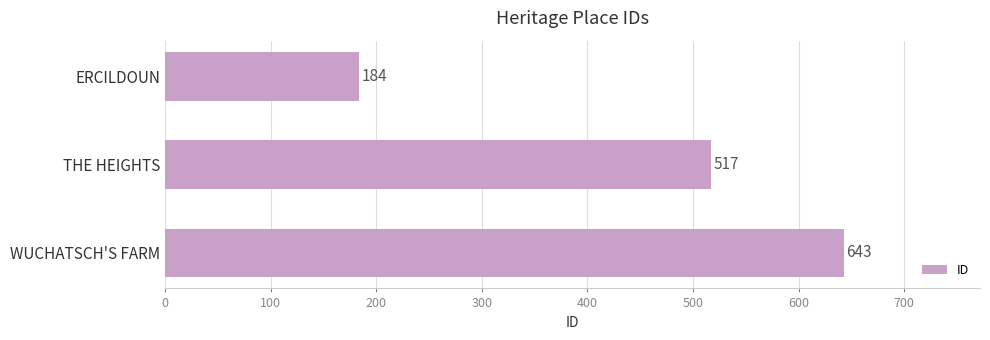

Is it true that the value at WUCHATSCH'S FARM is 643?

True